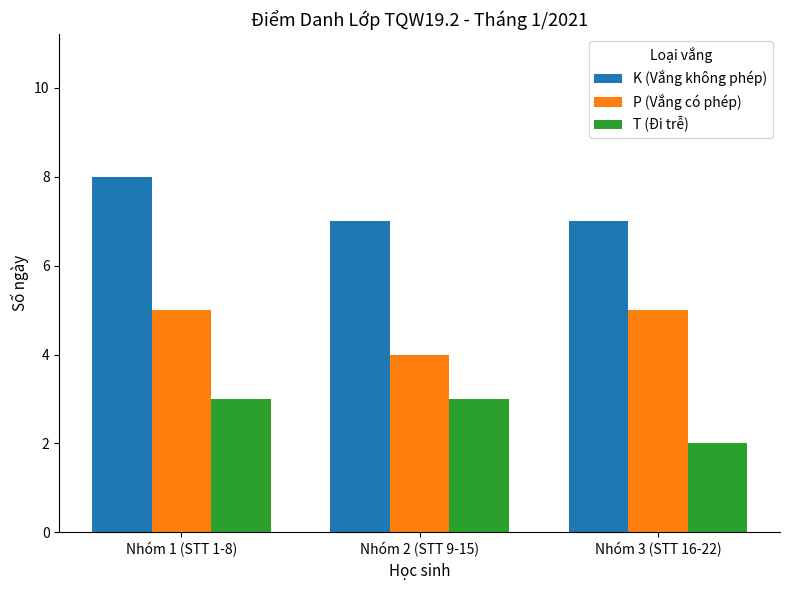

Rank the series by their average value, from lowest to highest.

T (Đi trễ), P (Vắng có phép), K (Vắng không phép)